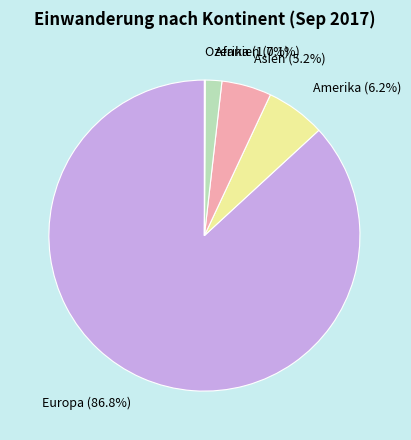

What is the ratio of the value at Europa to the value at Amerika?

14.0